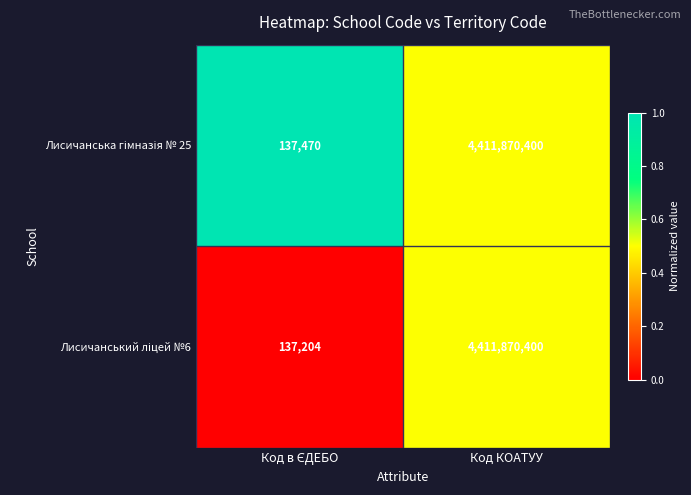

At which category is the sum across all series the highest?

Код КОАТУУ